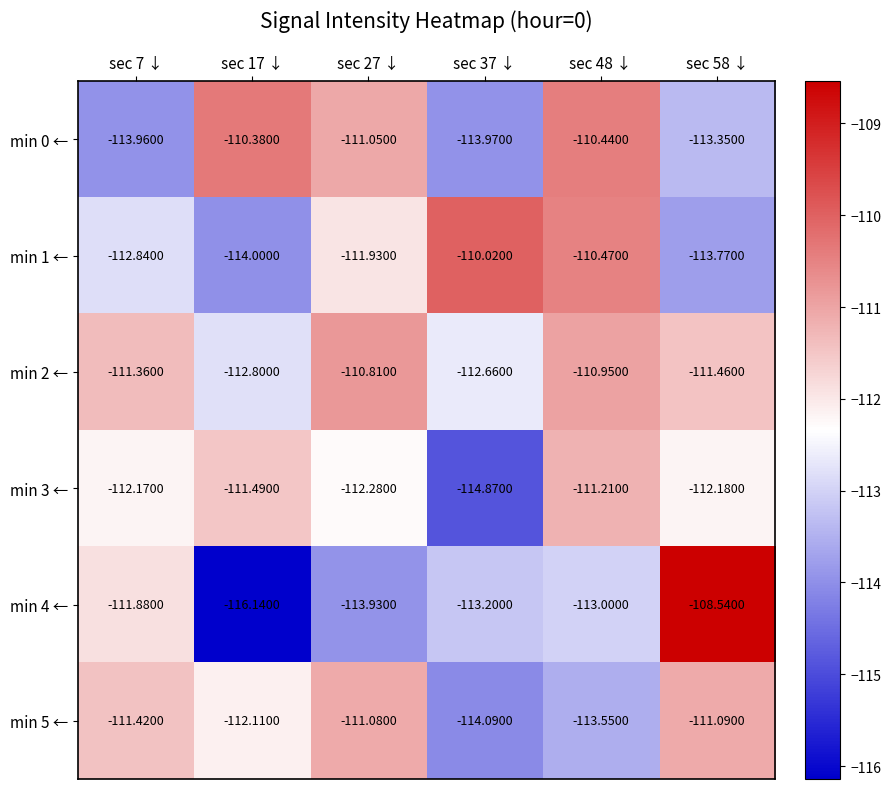

Which series changed the most between sec 17 ↓ and sec 58 ↓?

min 4 ←